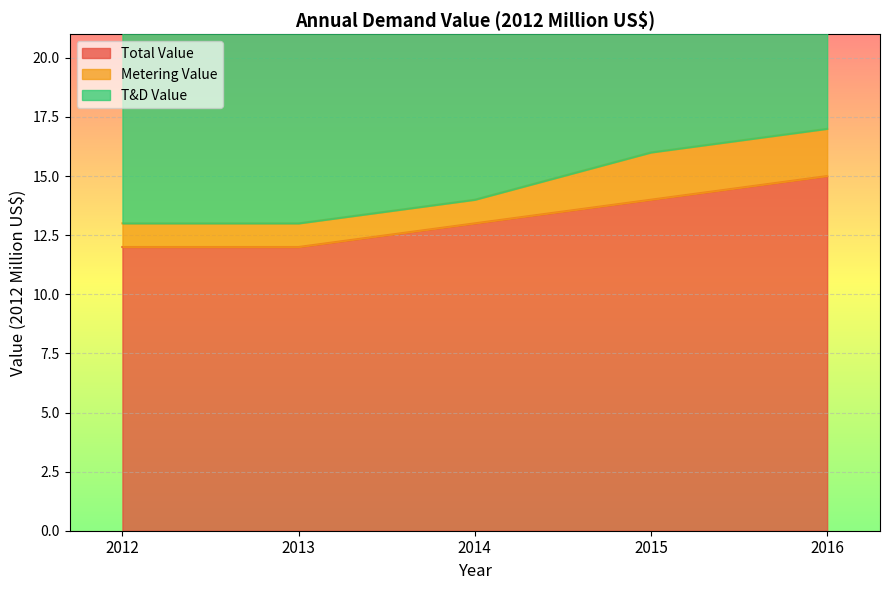

What is the minimum value for Total Value?

12